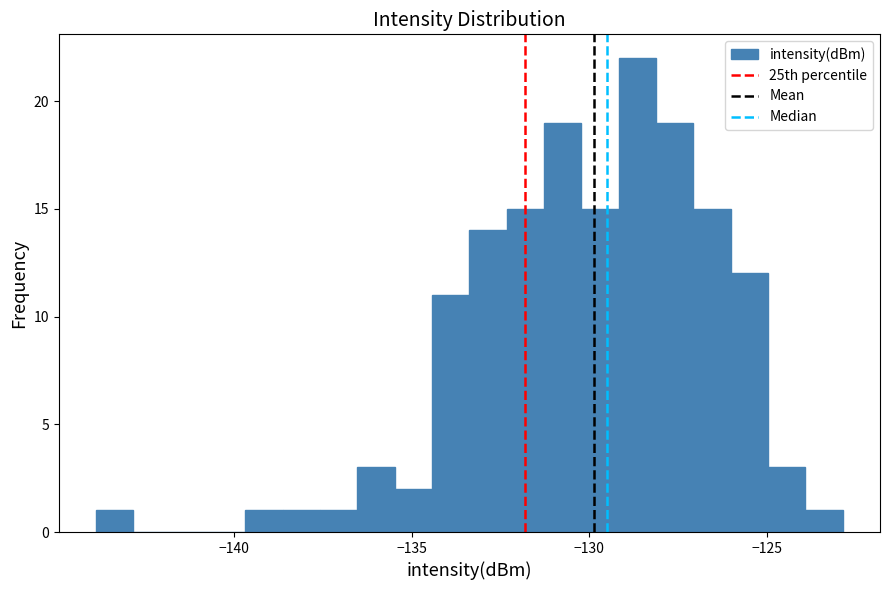

Read against the x-axis, roughly where is the centre of the tallest bar?

-128.5